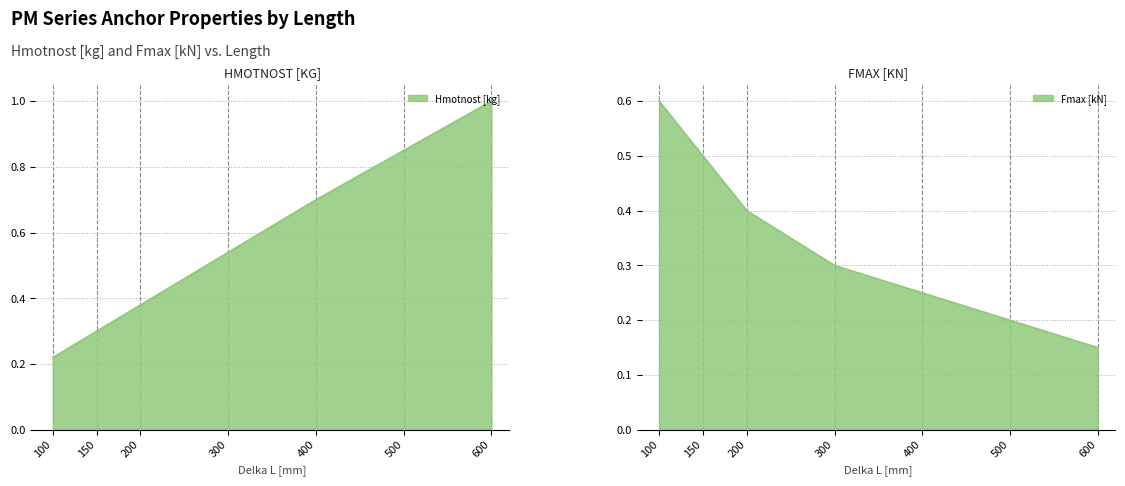

List the series in order of their peak value, highest first.

Hmotnost [kg], Fmax [kN]